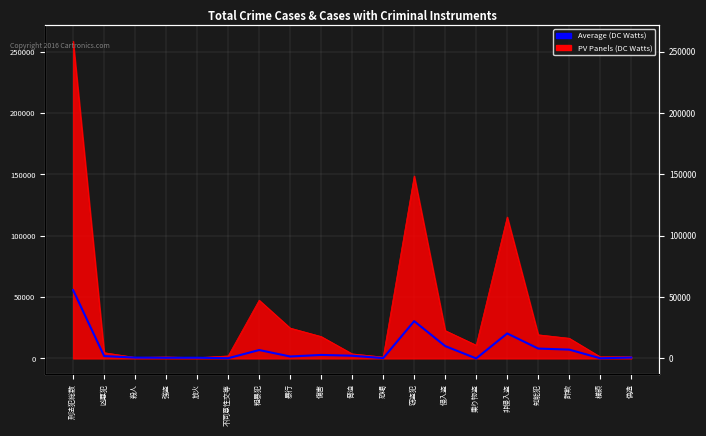

Between 恐喝 and 乗り物盗, which is larger?

恐喝